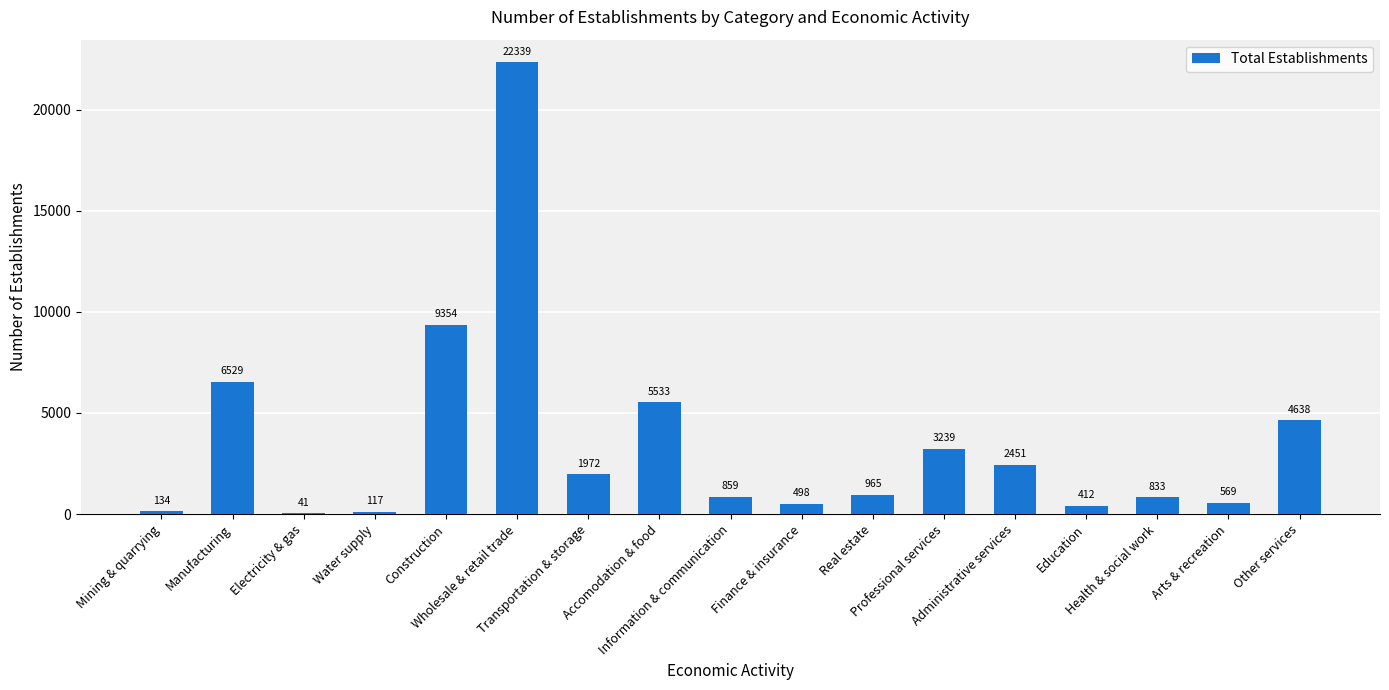

True or false: the data shows 4898.0 at Construction.

False